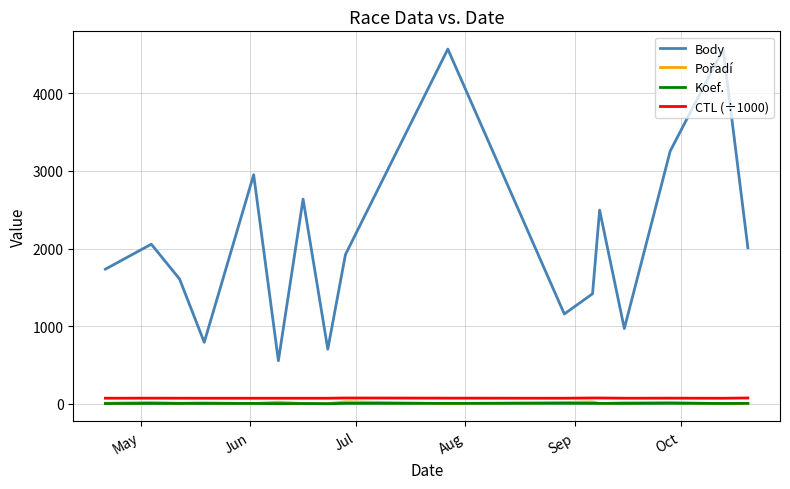

Which series has the largest range (max minus min)?

Body